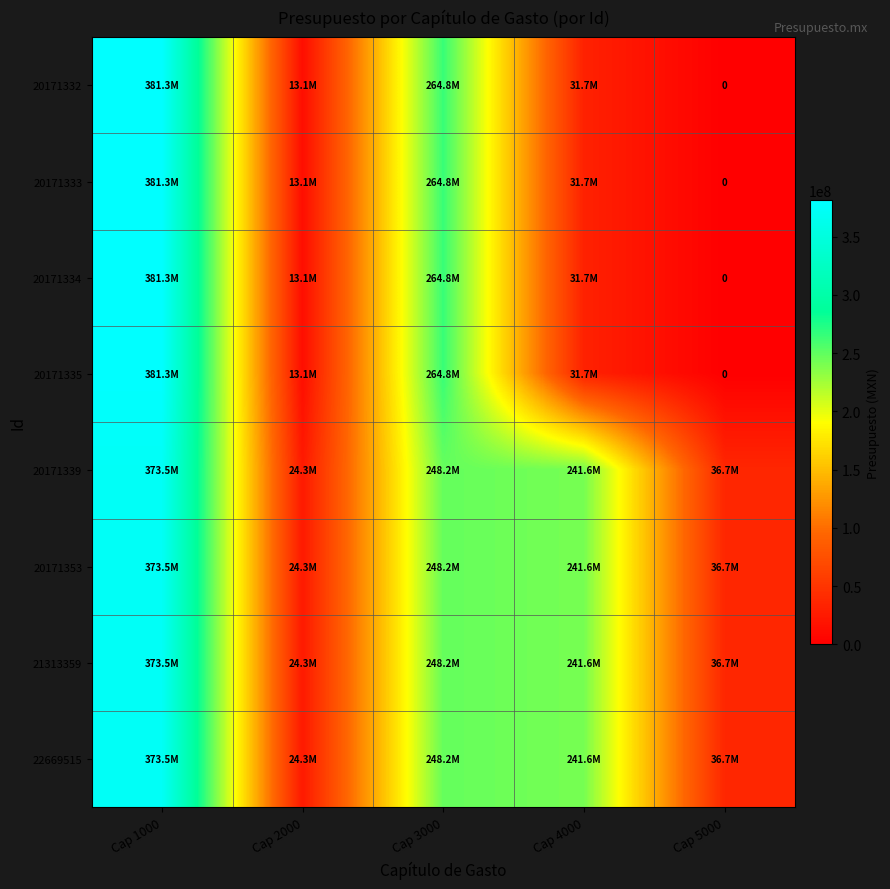

Is it true that 20171339 equals 248222359 at Cap 3000?

True